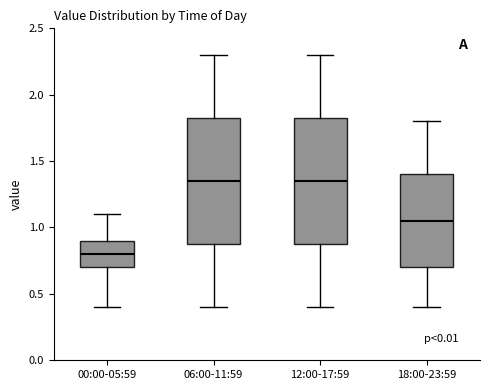

Where is the upper edge of the box for 18:00-23:59 on the y-axis? The values are not printed on the chart, so give them approximately, as read against the axis.

1.40